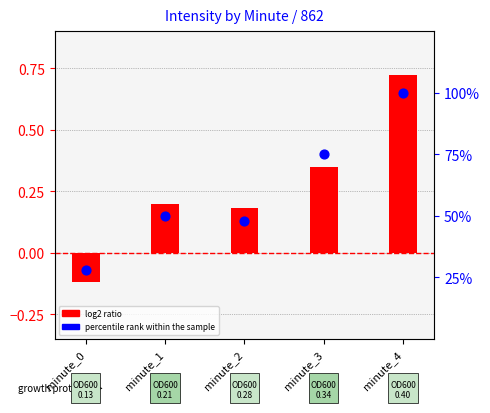

Which series contains the highest Y value?

percentile rank within the sample